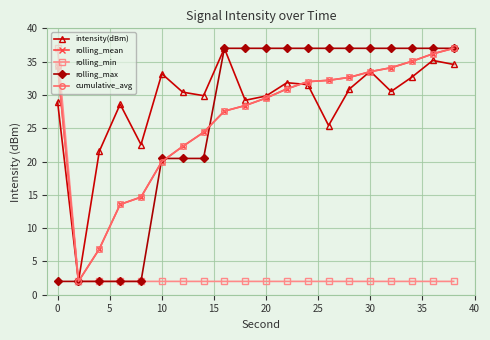

Does the chart have visible grid lines?

Yes